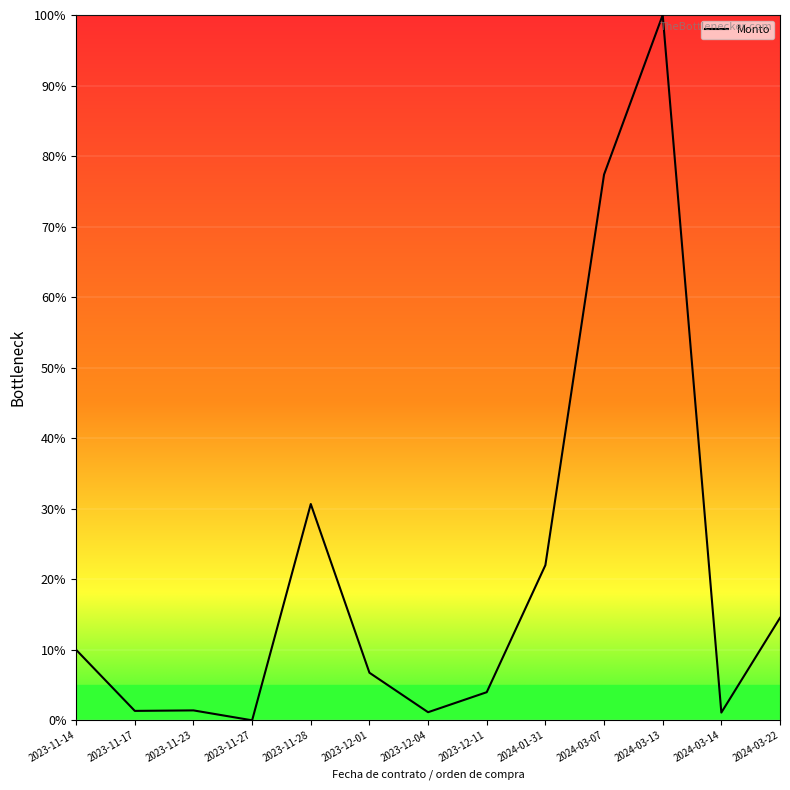

Read the value at 2024-01-31.

22.0